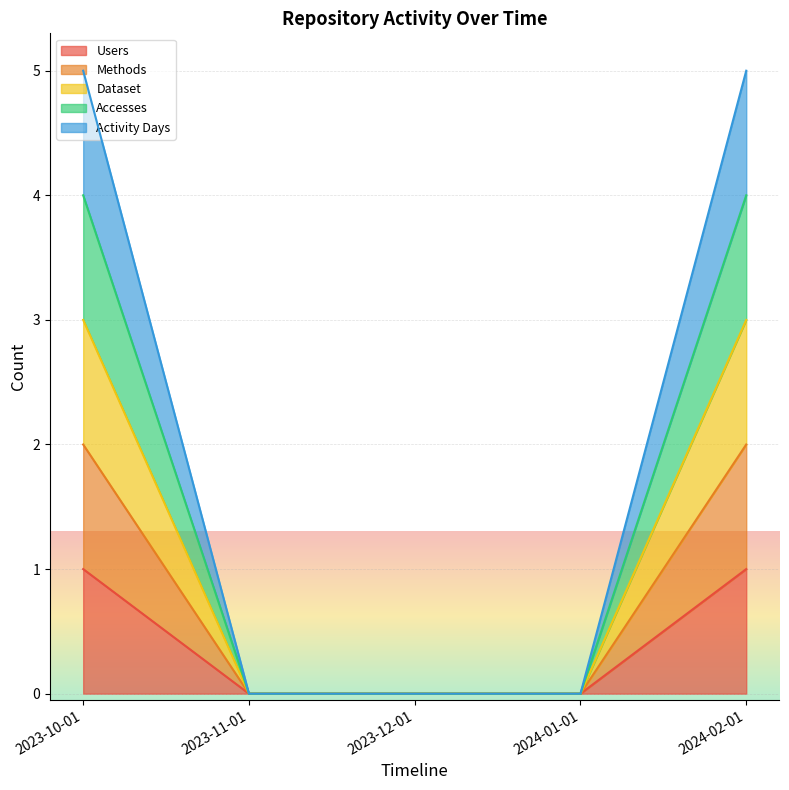

At which label does Users reach its minimum?

2023-11-01